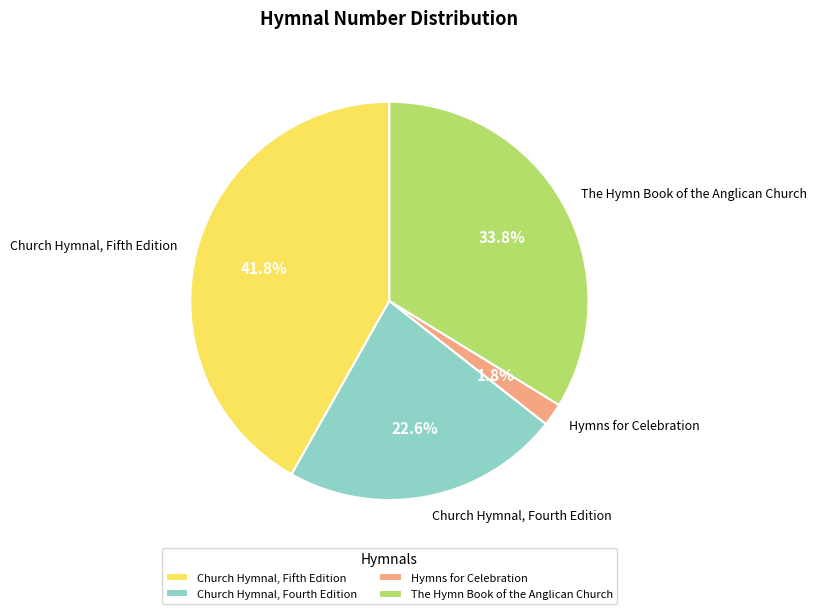

Is there any slice that represents more than half of the pie?

No